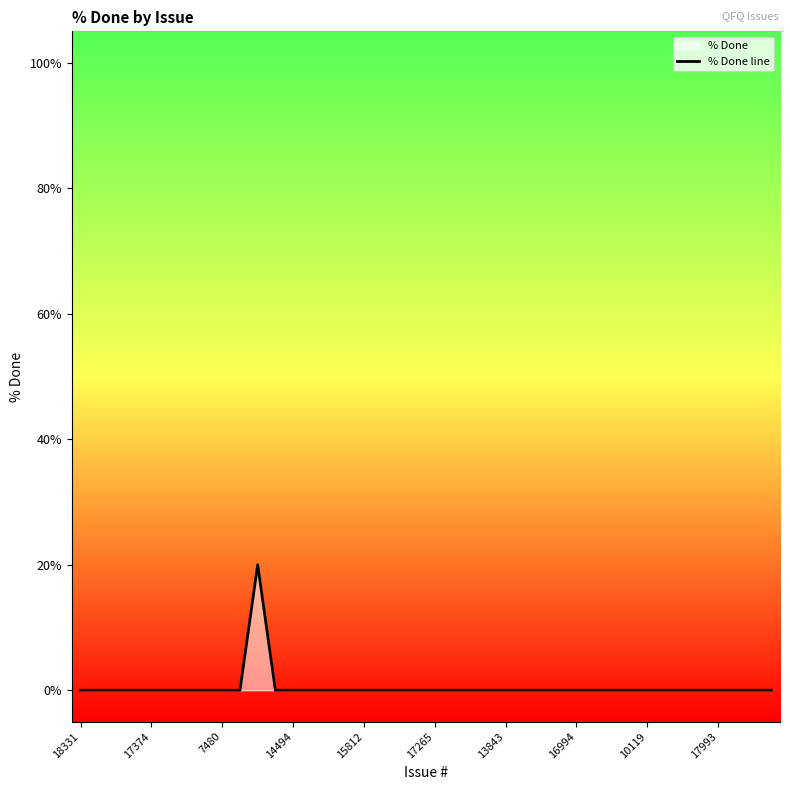

Reading left to right, transcribe all the data shown in this chart.

0	0	0	0	0	0	0	0	0	0	20	0	0	0	0	0	0	0	0	0	0	0	0	0	0	0	0	0	0	0	0	0	0	0	0	0	0	0	0	0